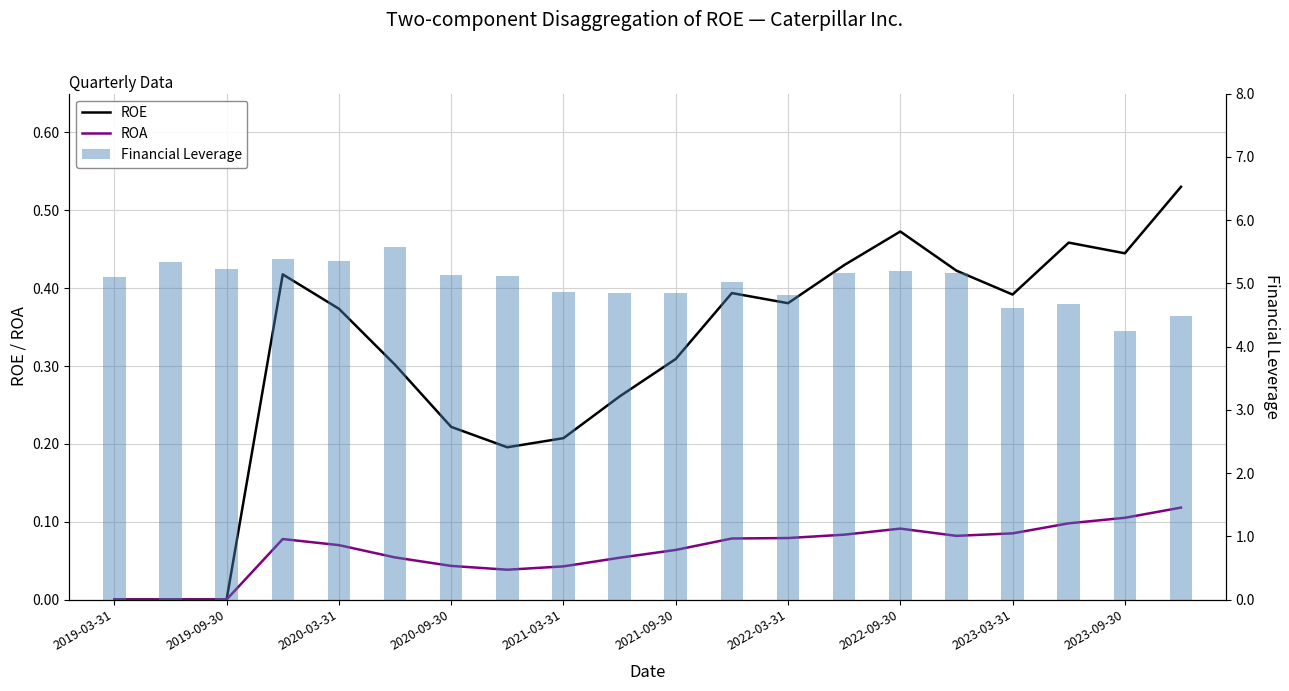

What is the total value across all series at 2021-09-30?

5.2